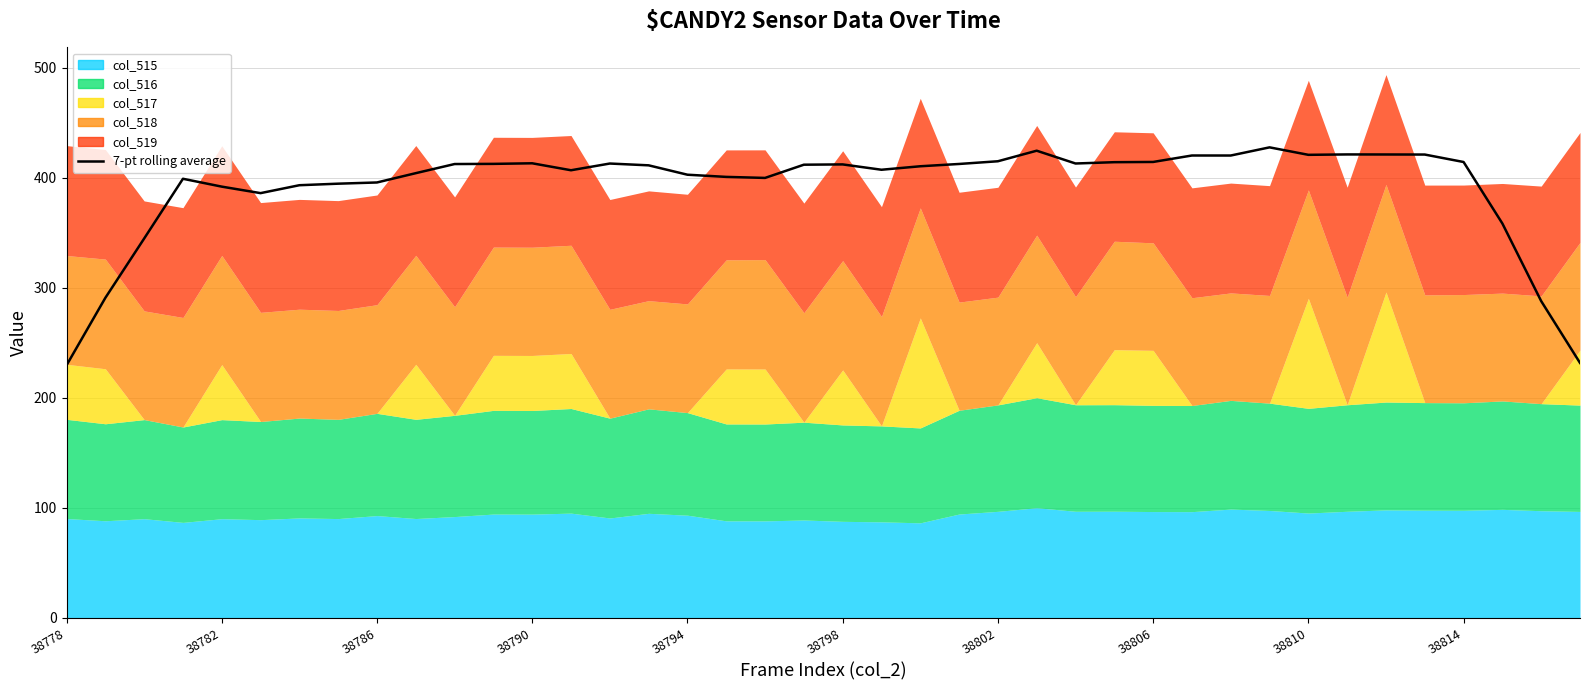

What is the approximate value at 38802?

414.9